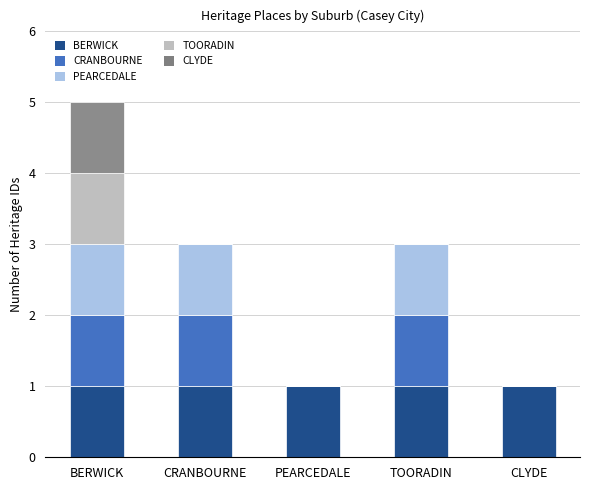

At which category is the sum across all series the highest?

BERWICK